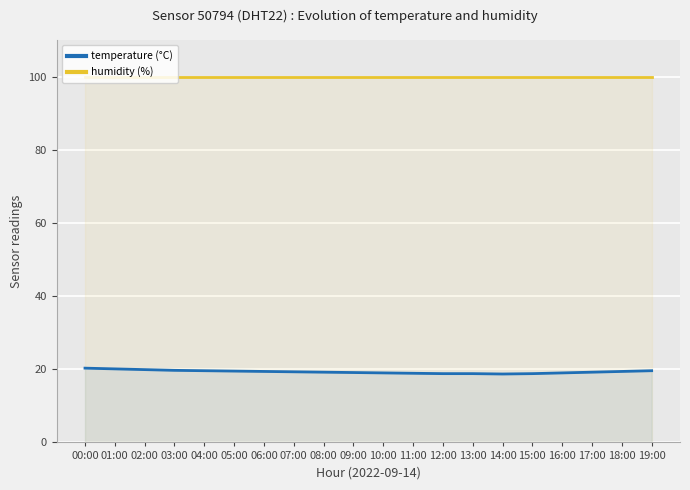

Reading left to right, transcribe all the data shown in this chart.

temperature (°C): 20.3	20.1	19.9	19.7	19.6	19.5	19.4	19.3	19.2	19.1	19.0	18.9	18.8	18.8	18.7	18.8	19.0	19.2	19.4	19.6
humidity (%): 99.9	99.9	99.9	99.9	99.9	99.9	99.9	99.9	99.9	99.9	99.9	99.9	99.9	99.9	99.9	99.9	99.9	99.9	99.9	99.9